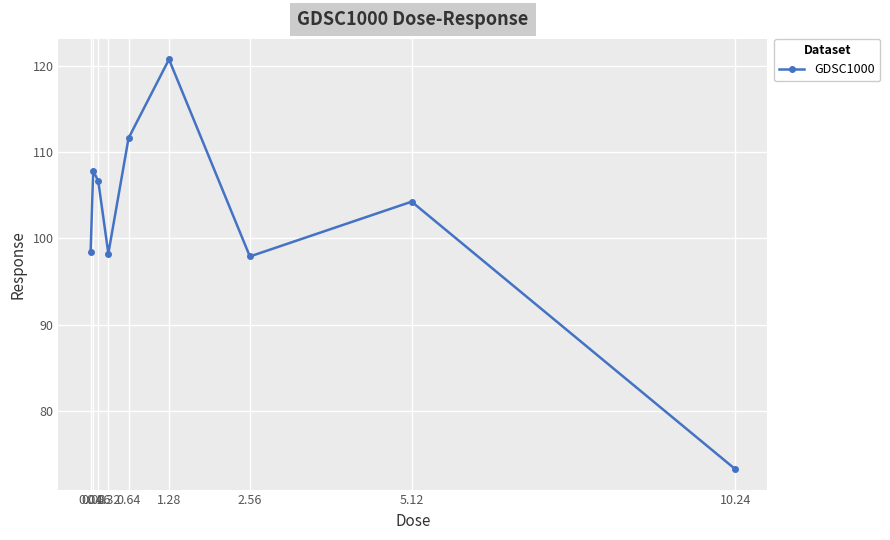

What is the difference between the maximum and second lowest values?

22.8